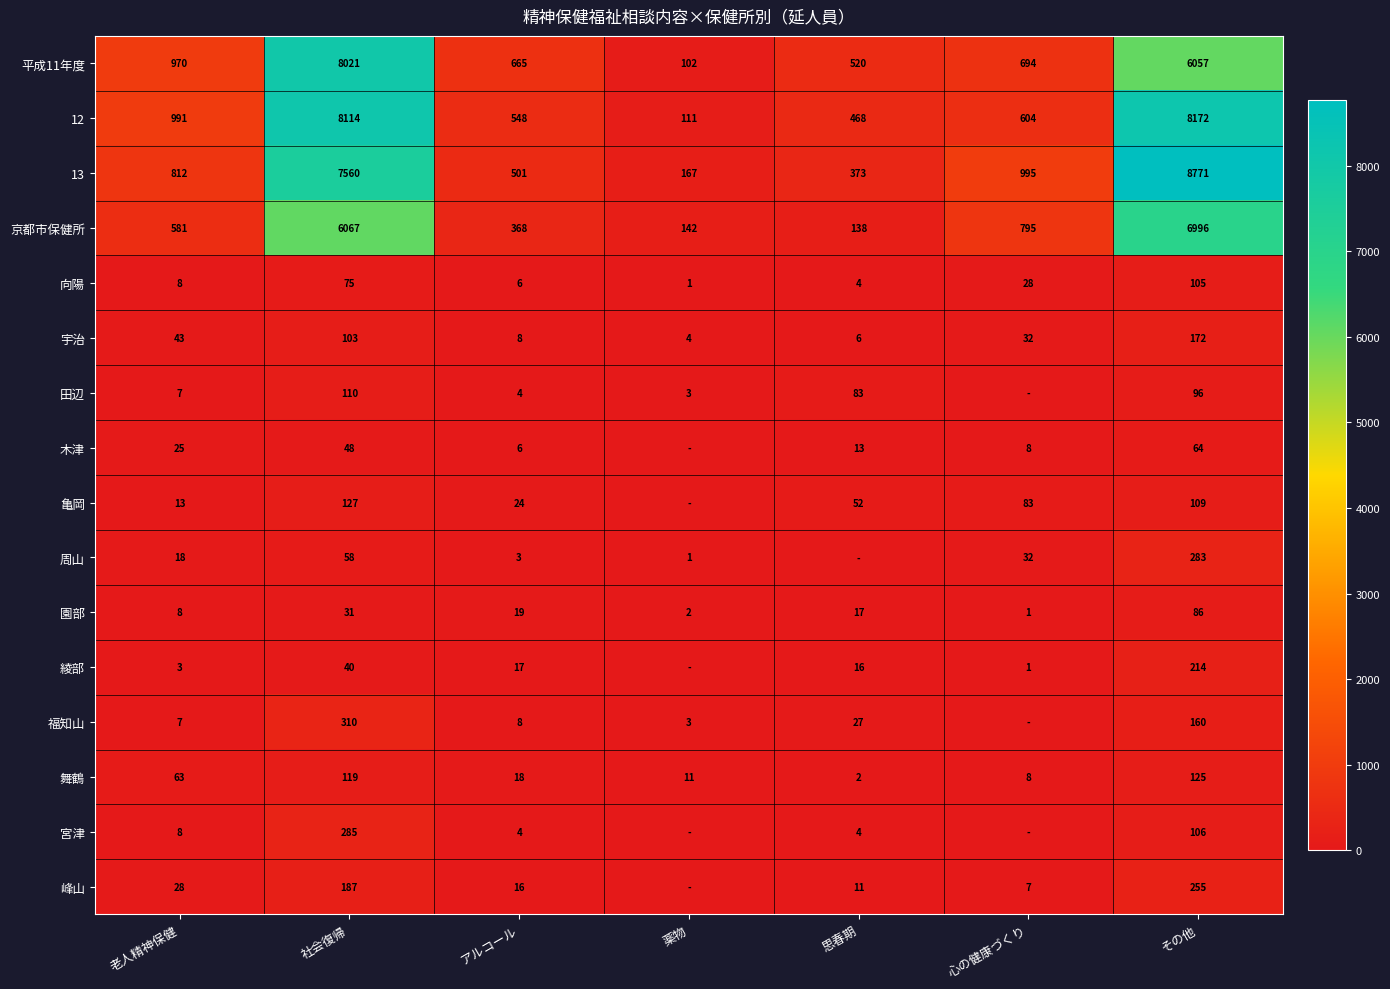

The 福知山 series shows 160 at その他. True or false?

True